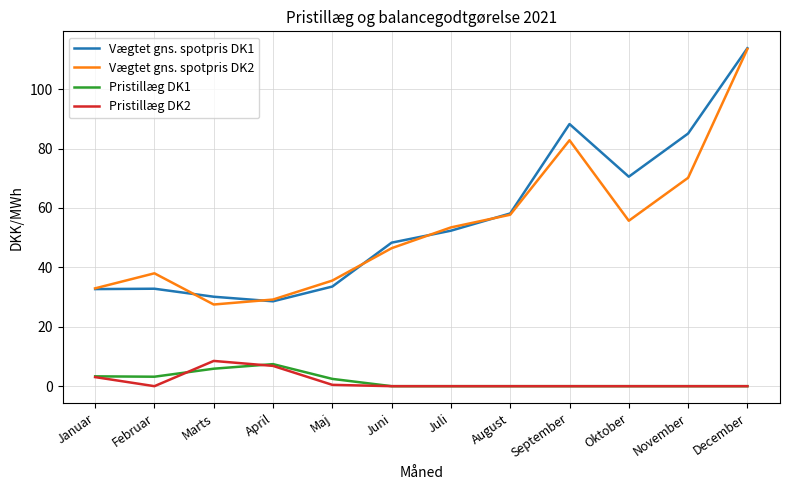

Which category has the highest value in the Vægtet gns. spotpris DK2 series?

December